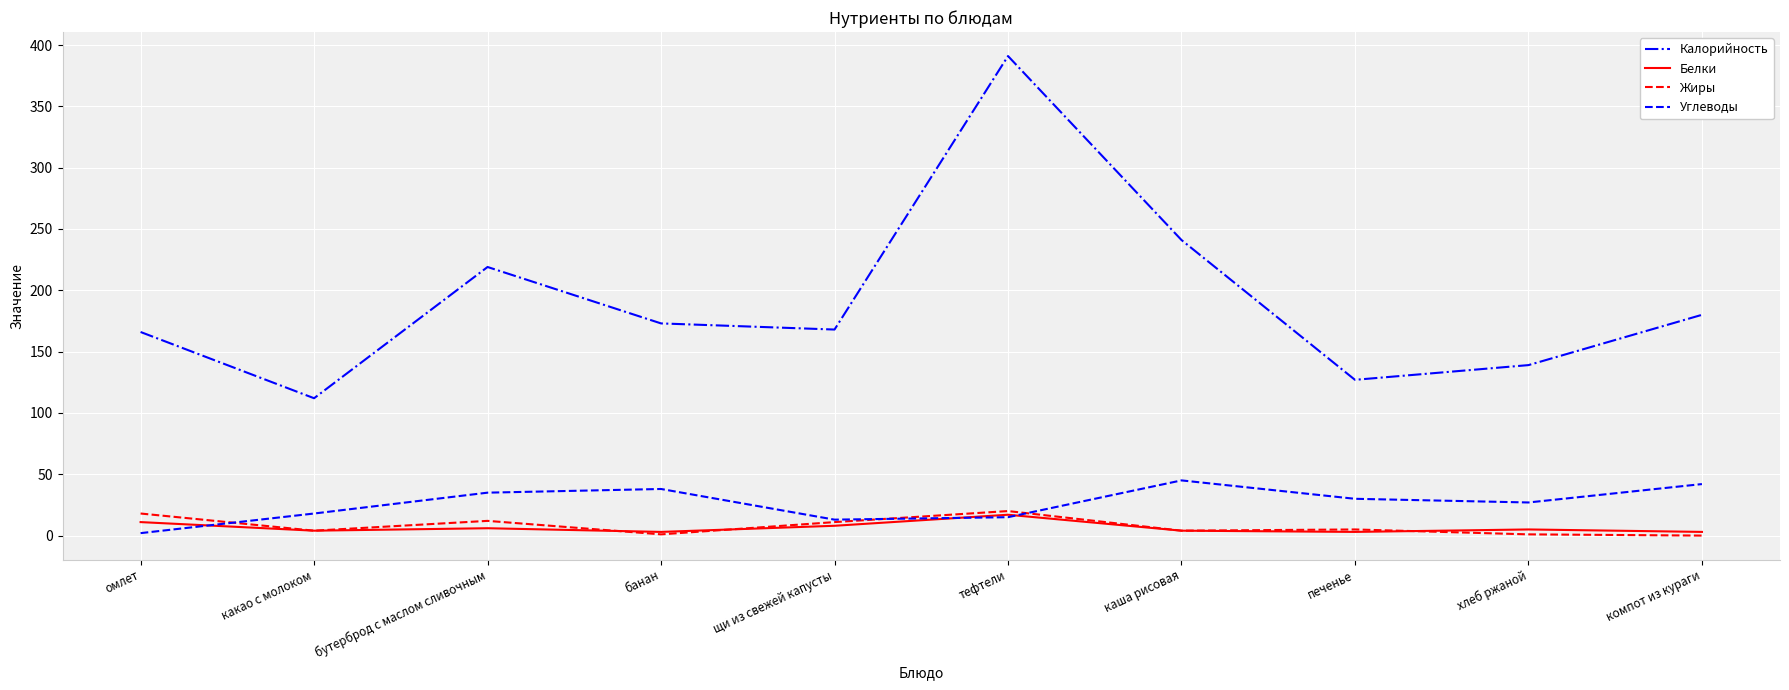

Where is Калорийность nearest to the value 251?

каша рисовая